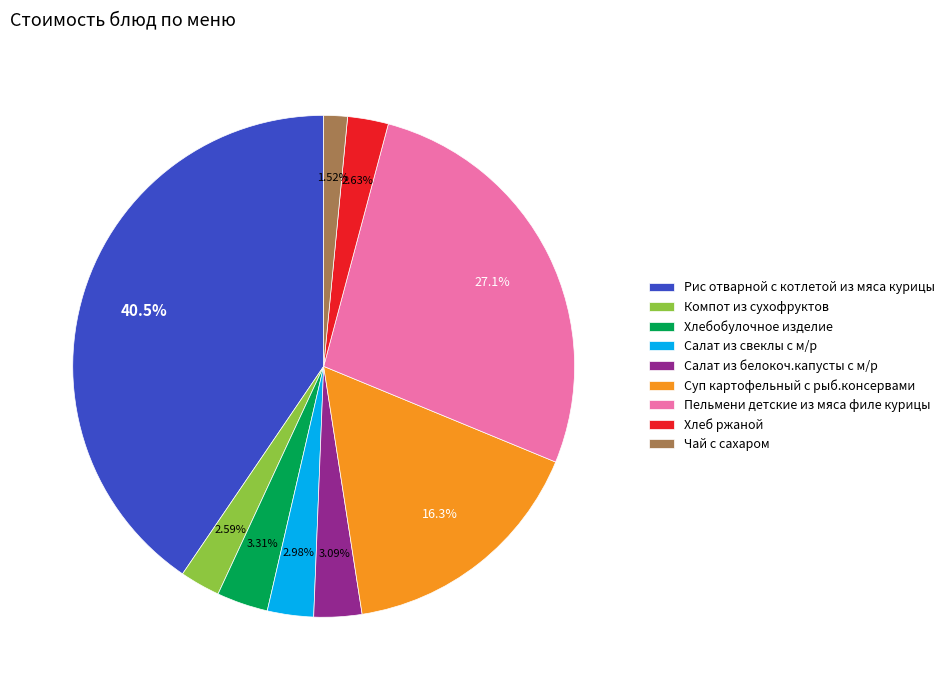

To the nearest percent, what is the difference between the Хлебобулочное изделие and Суп картофельный с рыб.консервами slice percentages?

13%